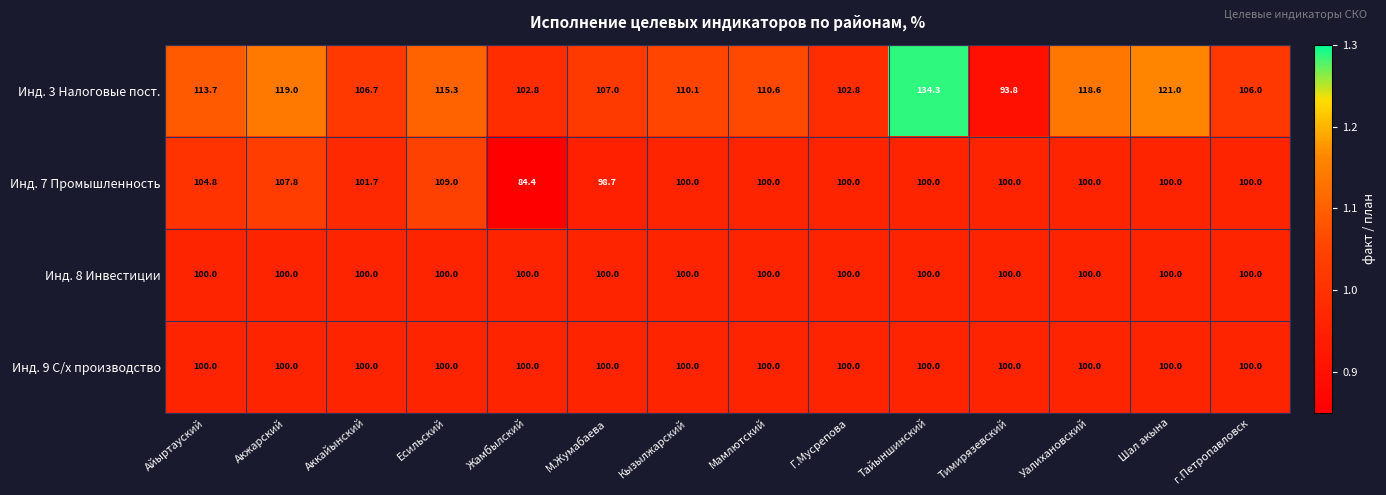

What is the spread (max minus min) of values at Тайыншинский?

34.3